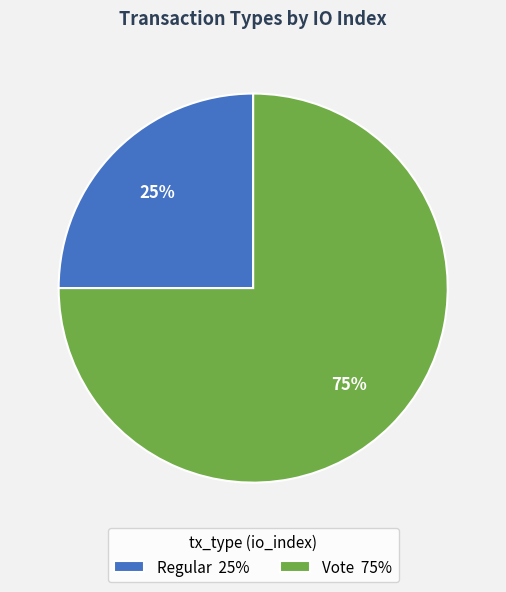

To the nearest percent, what is the average slice percentage?

50%